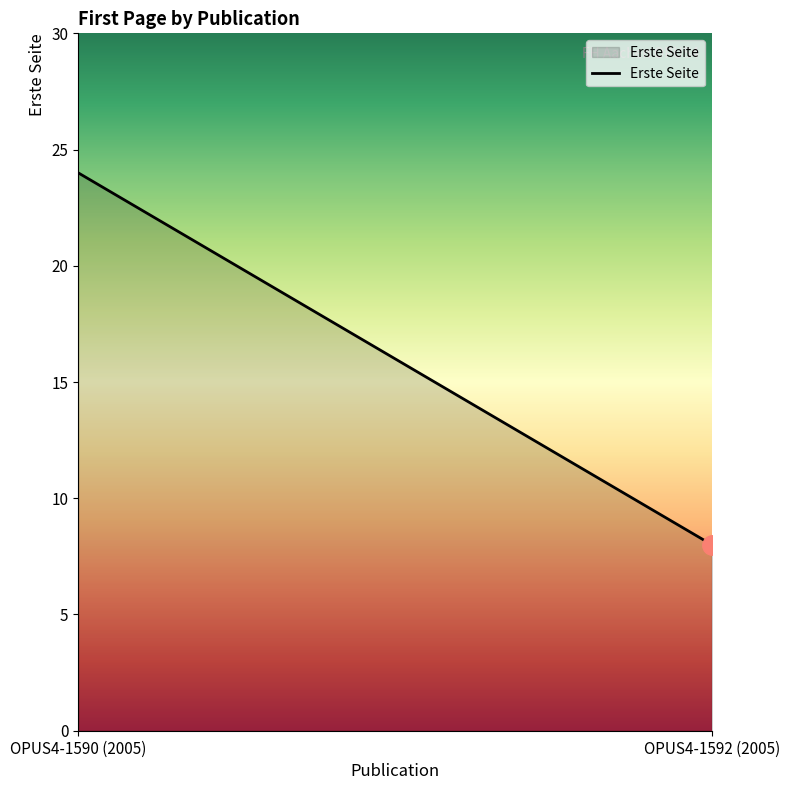

Approximately how many times larger is the value at OPUS4-1590 (2005) compared to OPUS4-1592 (2005)?

3.0